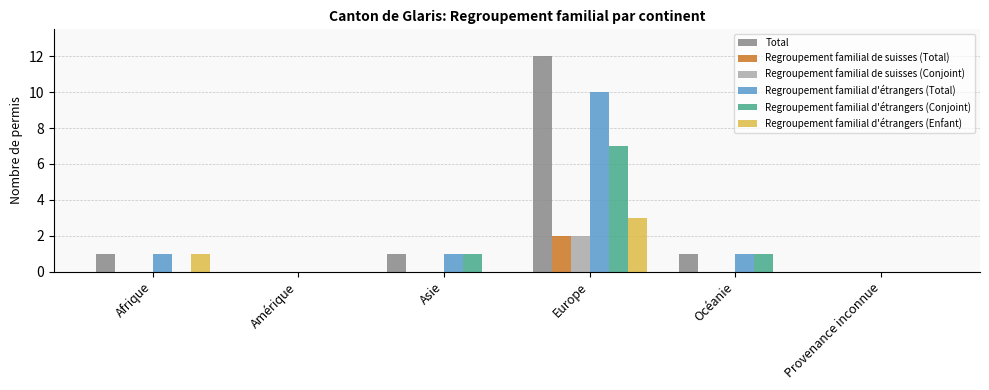

At which category is the sum across all series the highest?

Europe